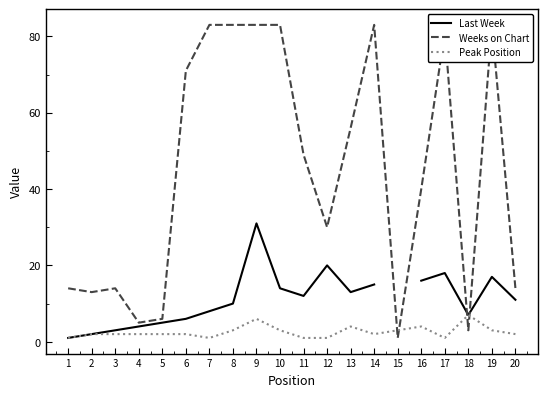

True or false: Last Week has a value of 15.0 at 14.

True